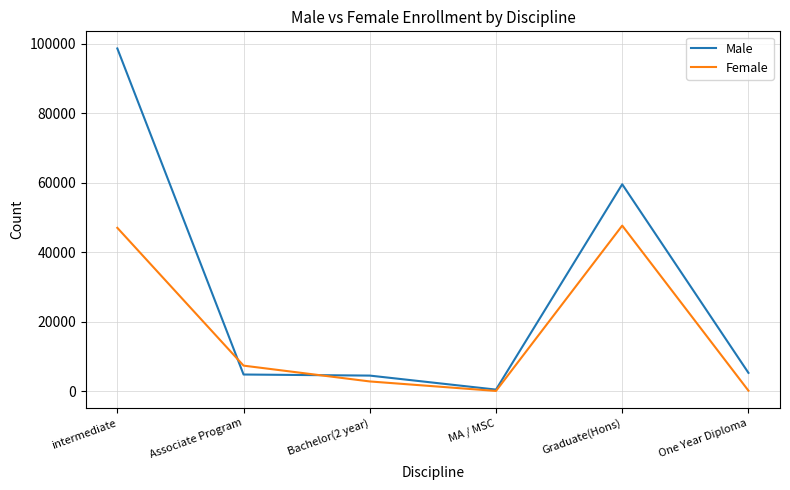

At which category is the sum across all series the highest?

intermediate